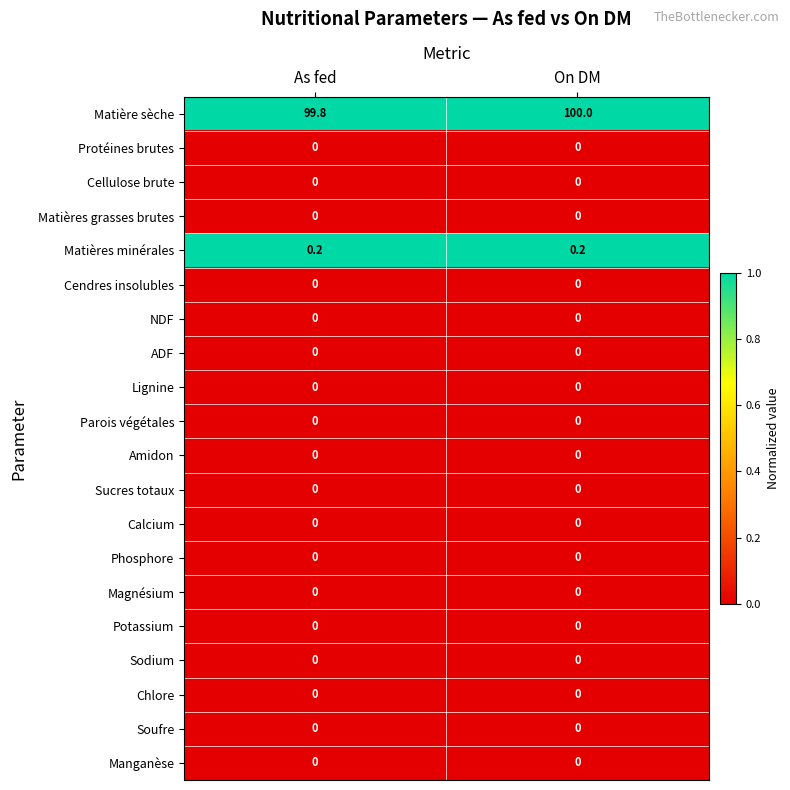

At which category does the chart reach its peak across all series?

On DM